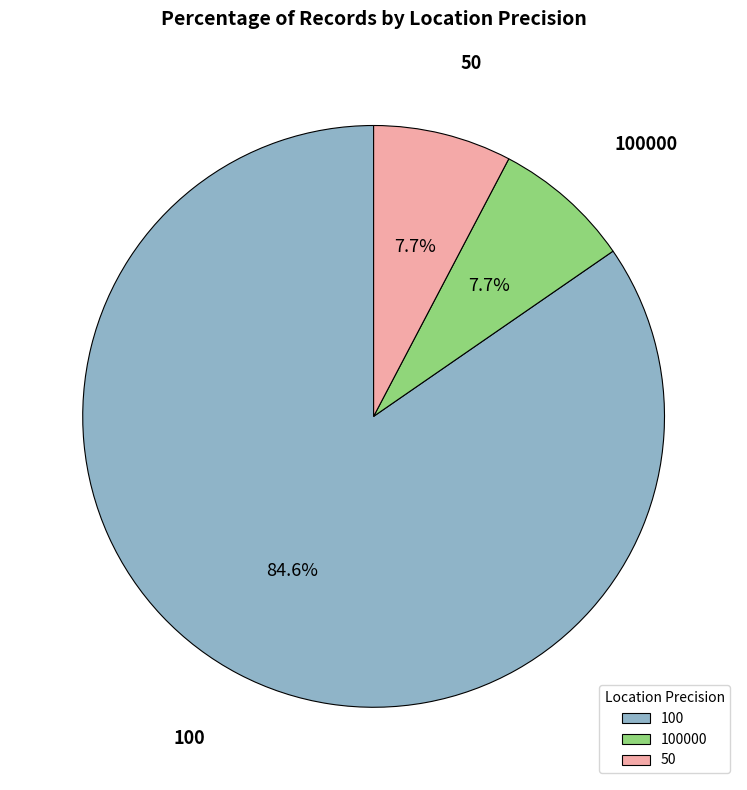

The 100000 slice represents 8% of the pie. True or false?

True